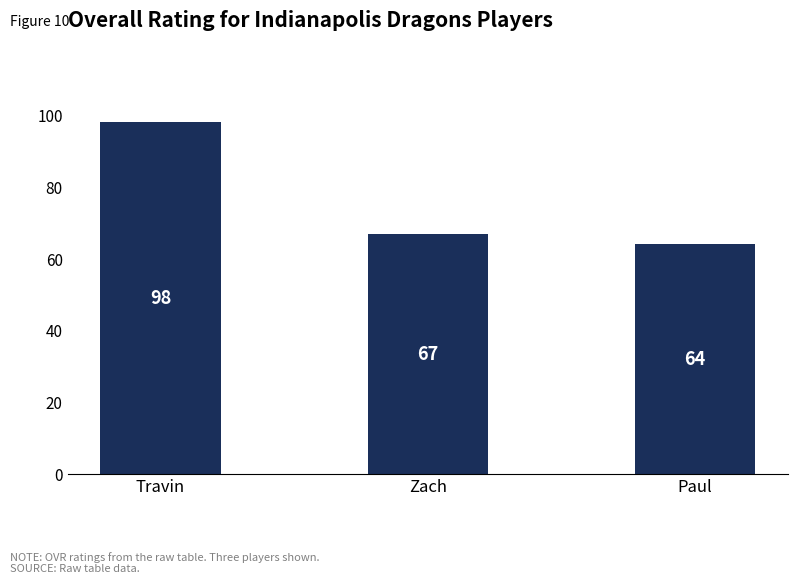

What is the sum of the values at Travin and Paul?

162